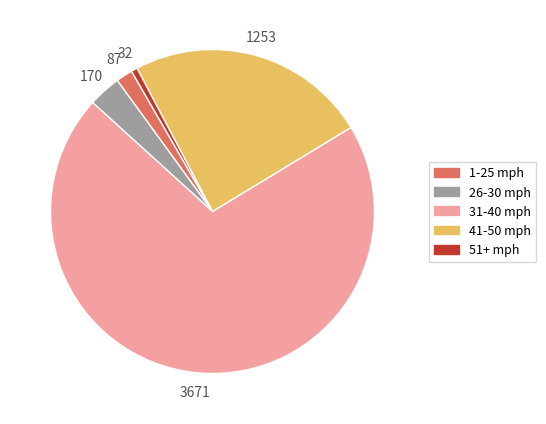

Do 1-25 mph and 41-50 mph together represent more than half of the pie?

No